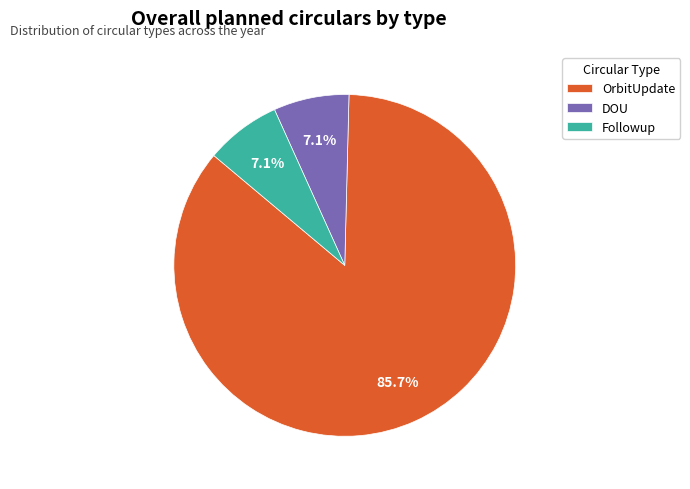

Is there a majority slice in this chart?

Yes